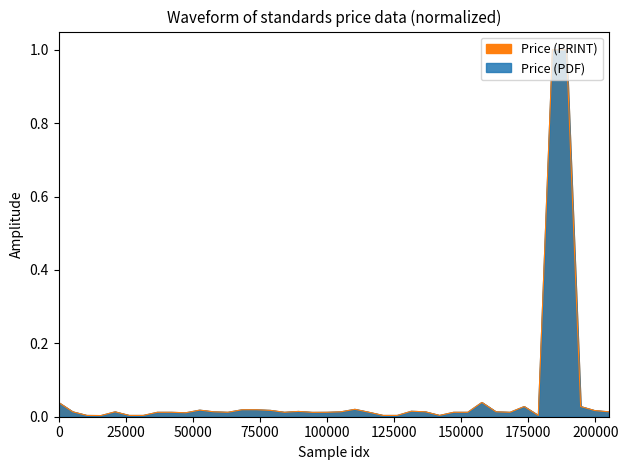

Which series has the largest total across all categories?

Price (PDF)